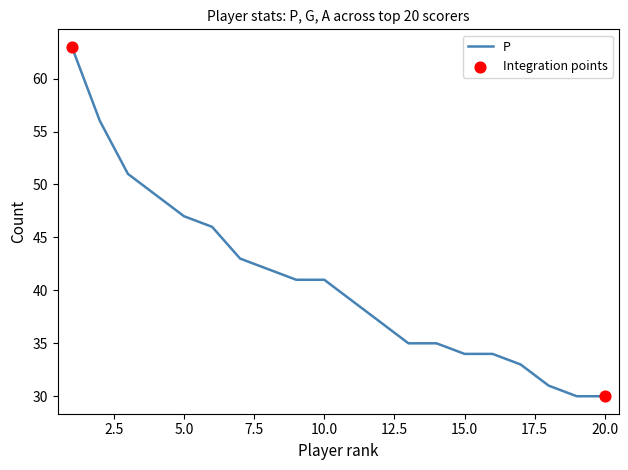

What is the difference between the maximum and minimum values?

33